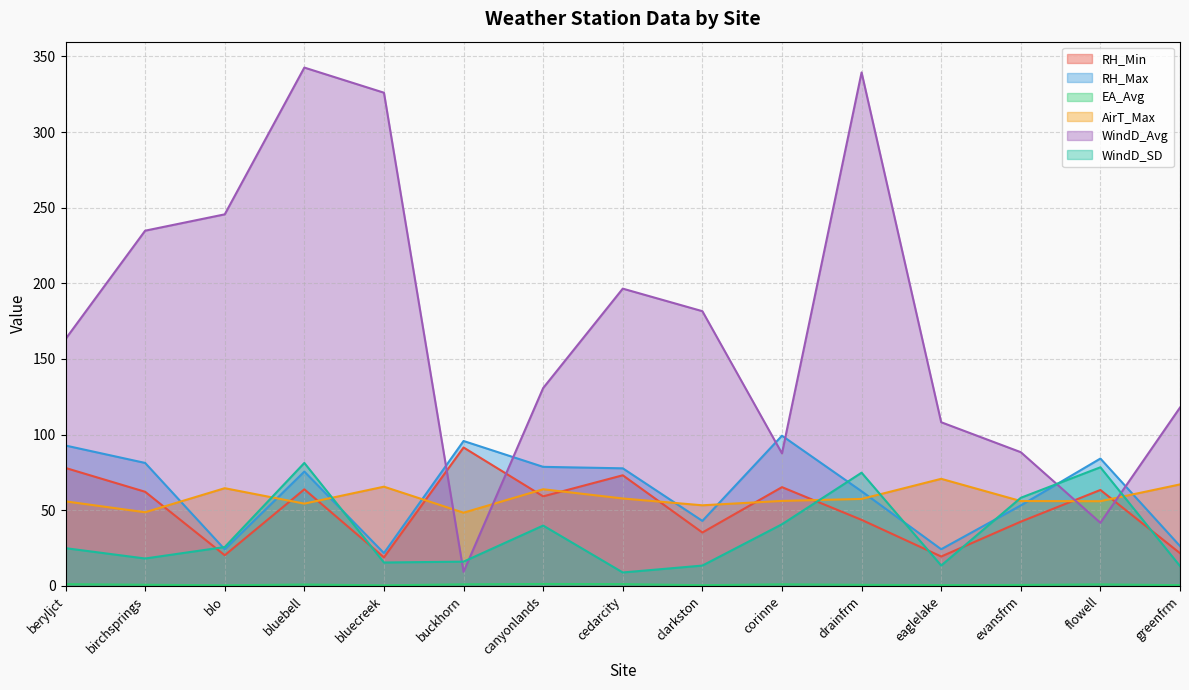

Read the RH_Max value at evansfrm.

53.2